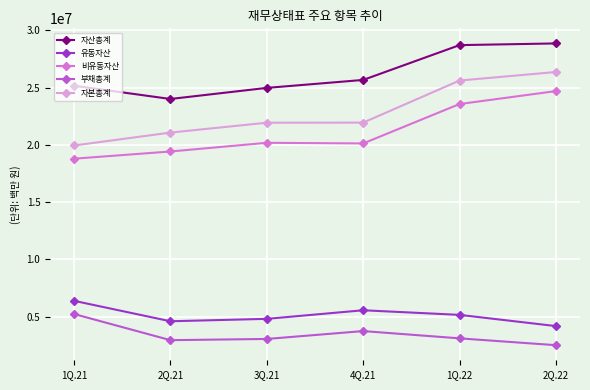

What is the smallest value displayed?

2496752